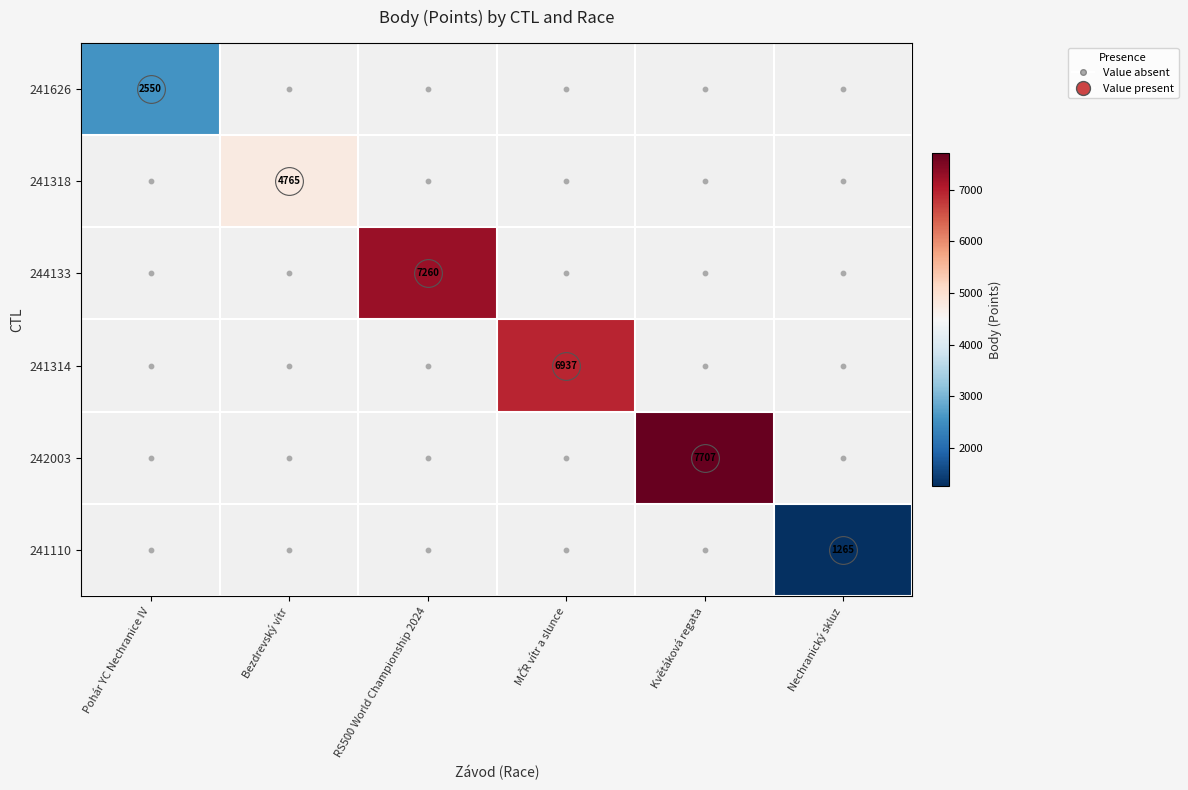

List the labels in order of 242003 value, smallest first.

Pohár YC Nechranice IV, Bezdrevský vítr, RS500 World Championship 2024, MČR vítr a slunce, Květáková regata, Nechranický skluz